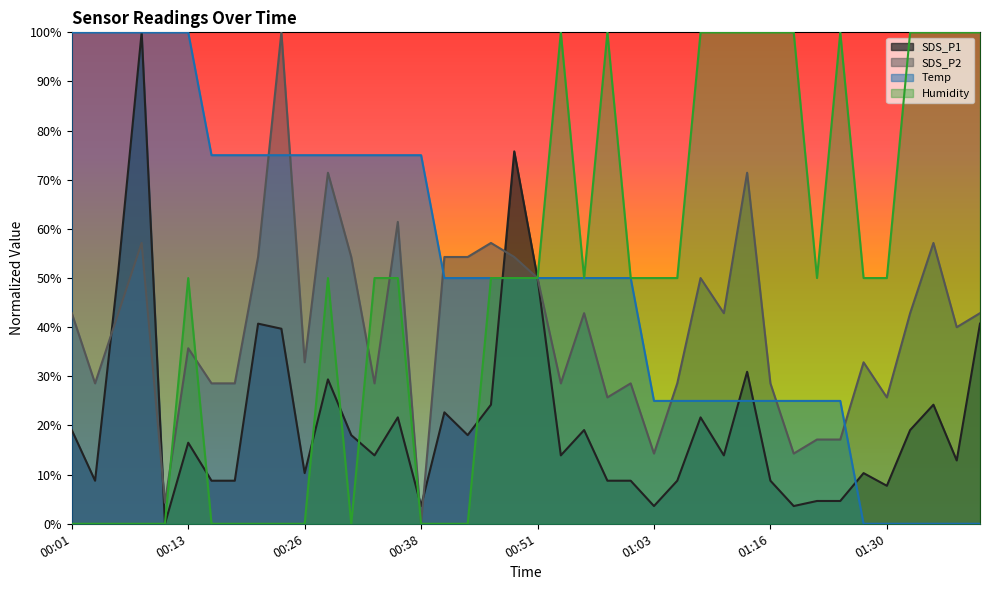

What is the sum of all SDS_P1 values?

847.4